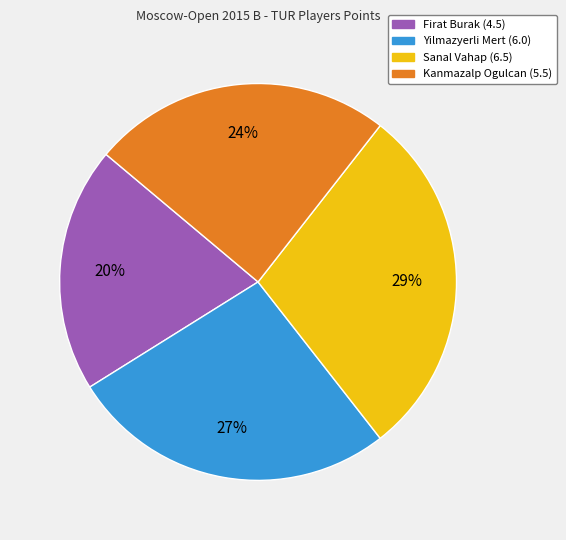

To the nearest percent, what portion does Yilmazyerli Mert (6.0) represent?

27%